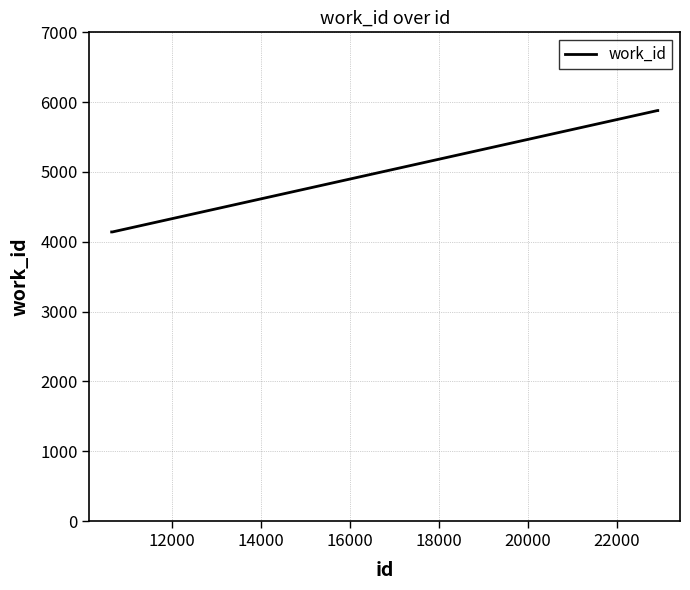

What is the greatest value displayed?

5880